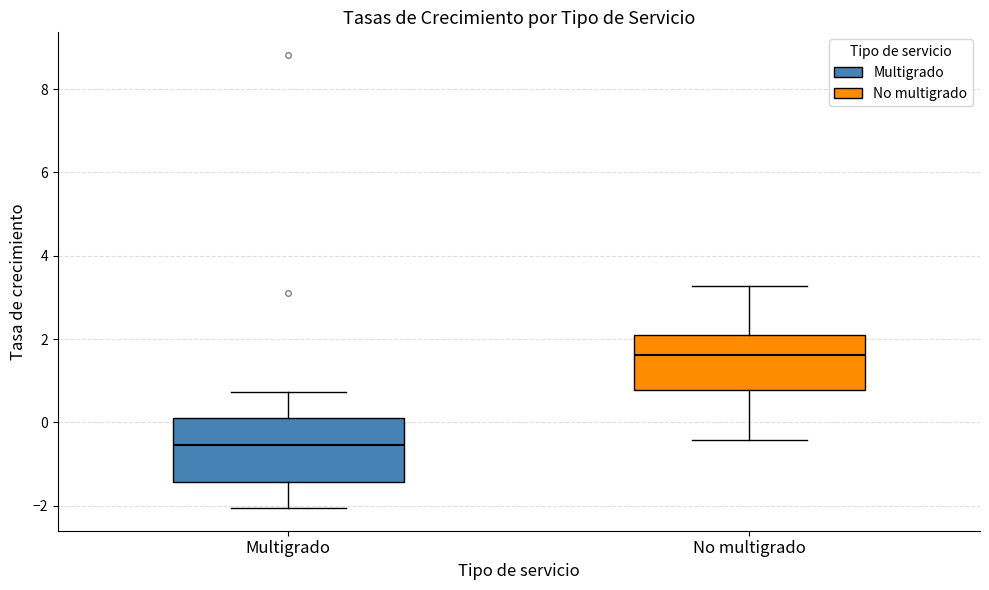

Reading left to right, read every box against the y-axis: the position of its median line, the range the box covers, and the ends of its whiskers. The values are not printed on the chart, so give them approximately, as read against the axis.

Multigrado: median -0.6, box -1.4 to 0.2, whiskers -2.0 to 0.8
No multigrado: median 1.6, box 0.8 to 2.2, whiskers -0.4 to 3.2